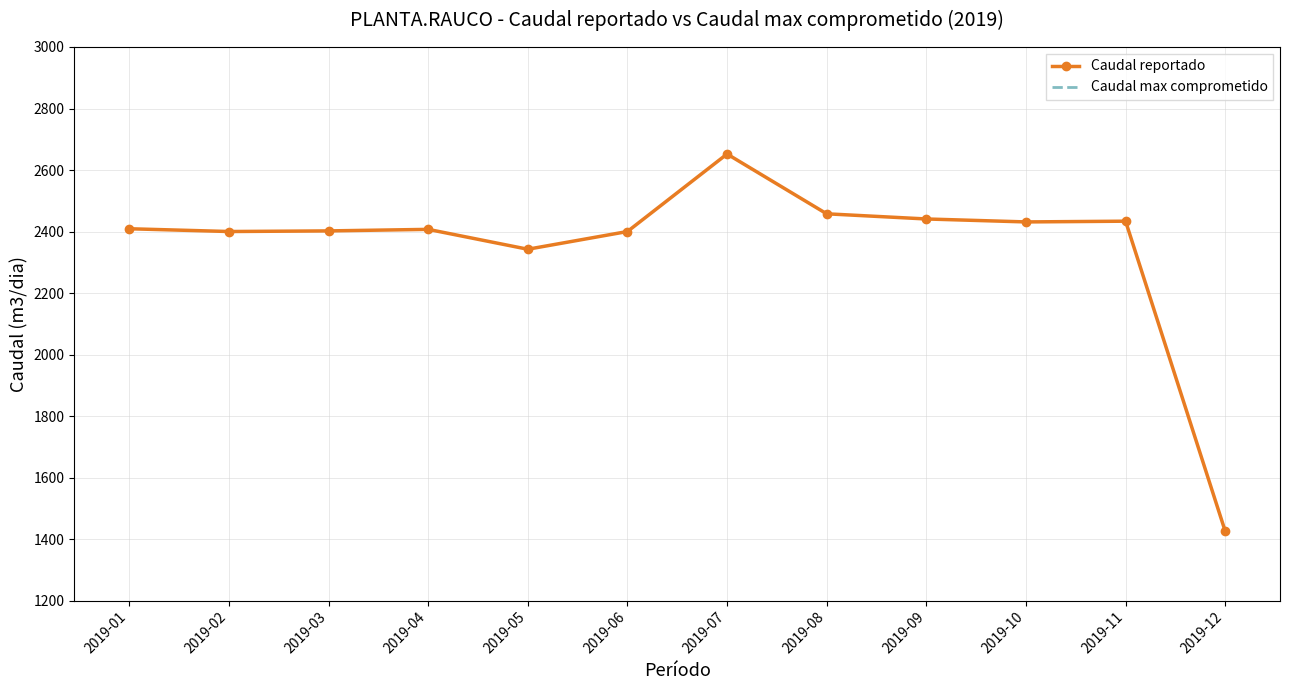

Rank the categories by value from lowest to highest.

2019-12, 2019-05, 2019-02, 2019-06, 2019-03, 2019-04, 2019-01, 2019-10, 2019-11, 2019-09, 2019-08, 2019-07